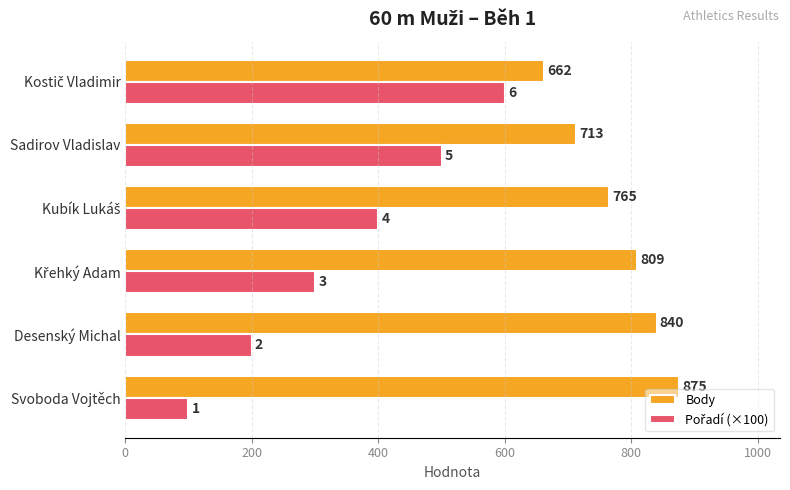

What is the sum of all Body values?

4664